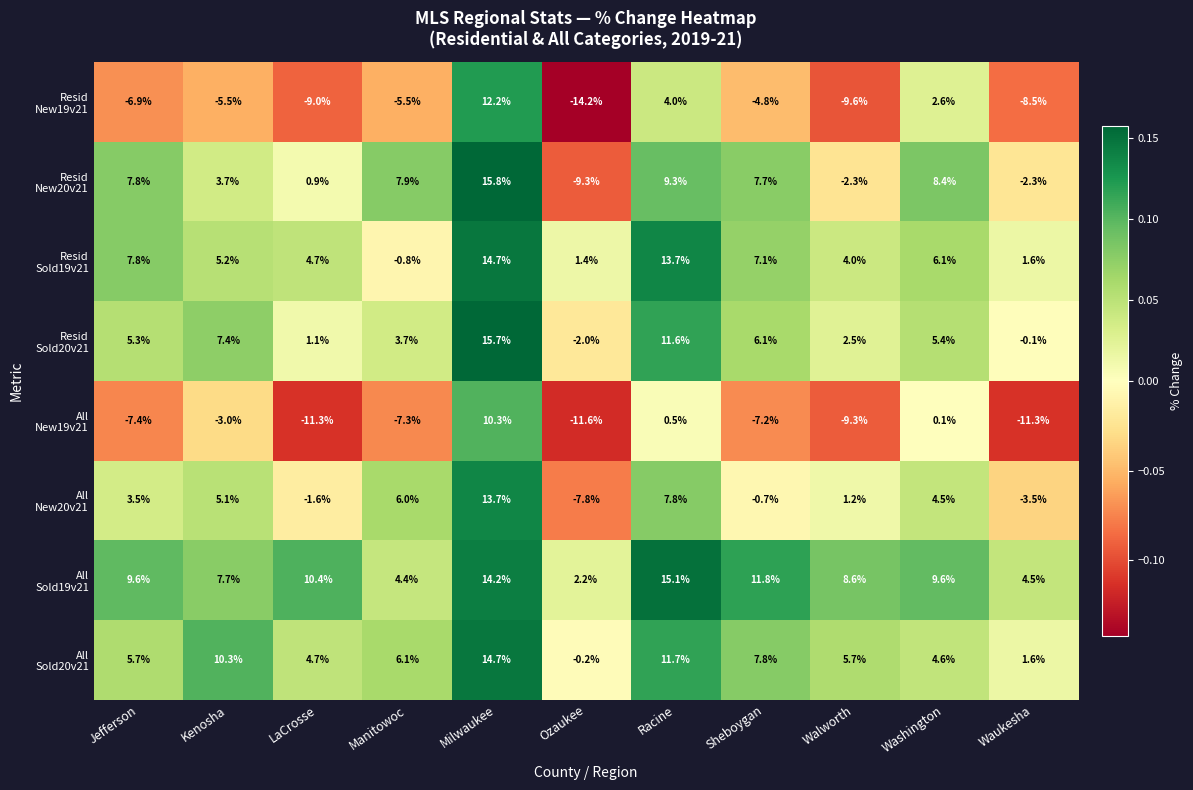

At how many categories does at least one series exceed 1?

11